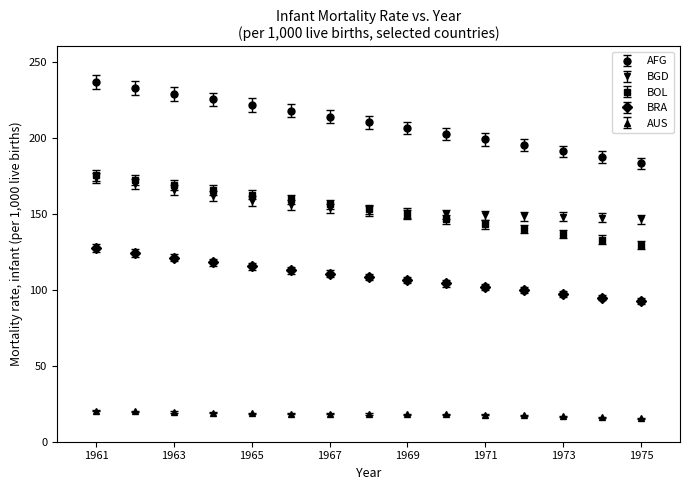

What are all the series names shown in the legend?

AFG, BGD, BOL, BRA, AUS